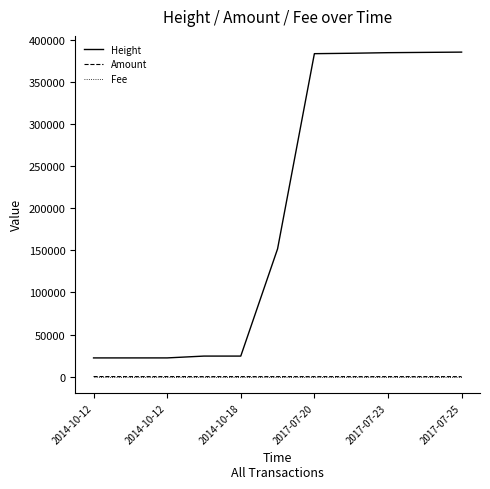

True or false: Amount and Height cross at least once.

False